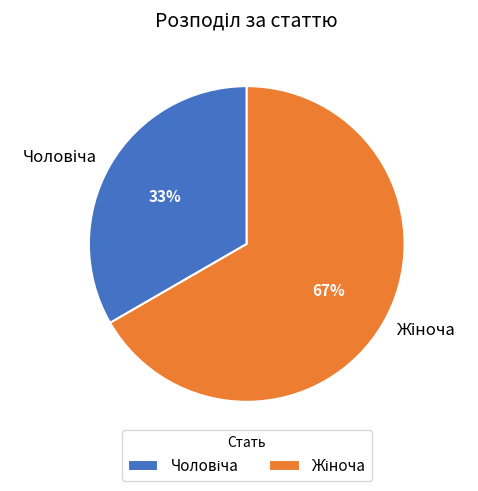

How many segments does this pie chart have?

2